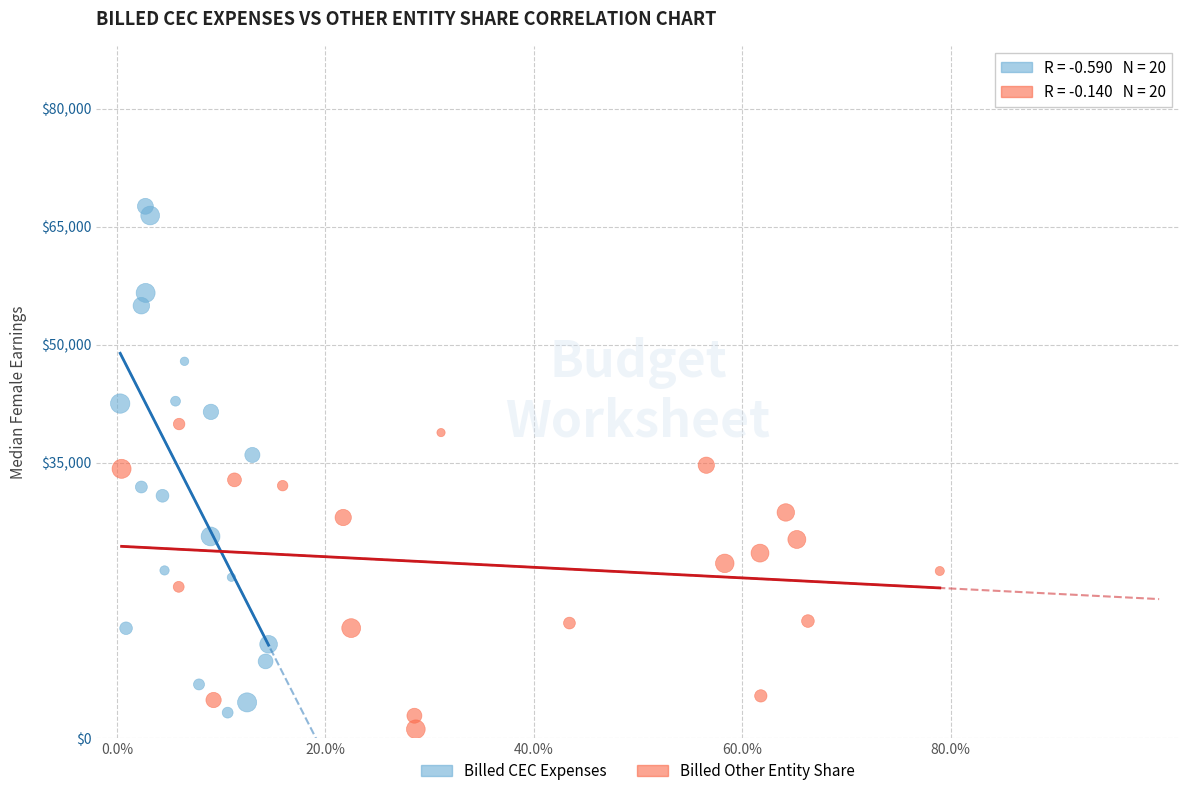

What are all the series names shown in the legend?

Billed CEC Expenses, Billed Other Entity Share